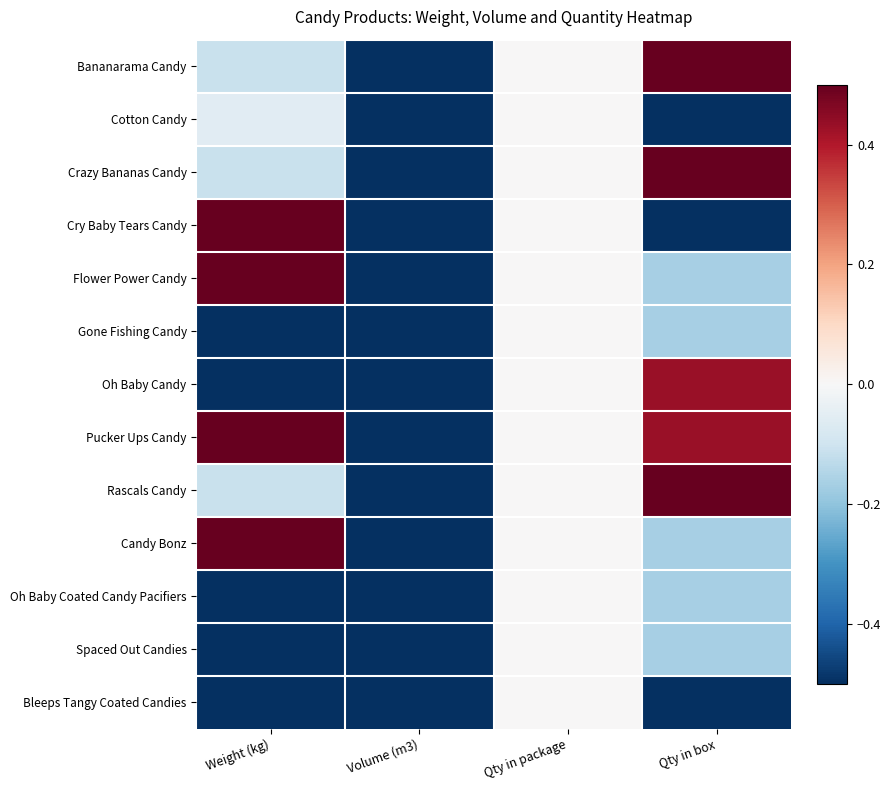

Between Volume (m3) and Qty in box, which series saw the biggest shift?

Bananarama Candy